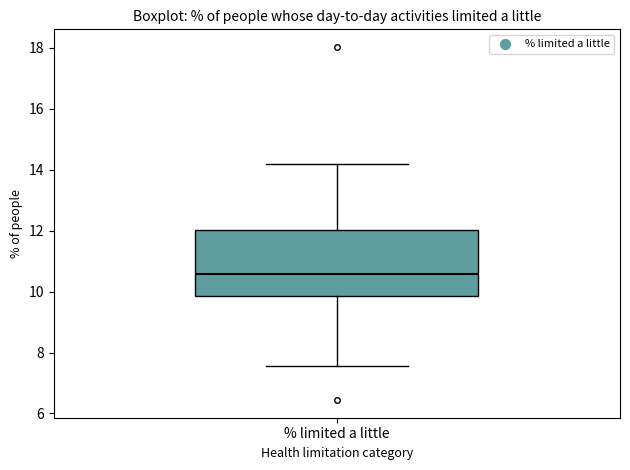

Read this box plot against the y-axis: the position of the median line, the range covered by the box, and the ends of both whiskers. The values are not printed on the chart, so give them approximately, as read against the axis.

median 10.6, box 9.8 to 12.0, whiskers 7.6 to 14.2